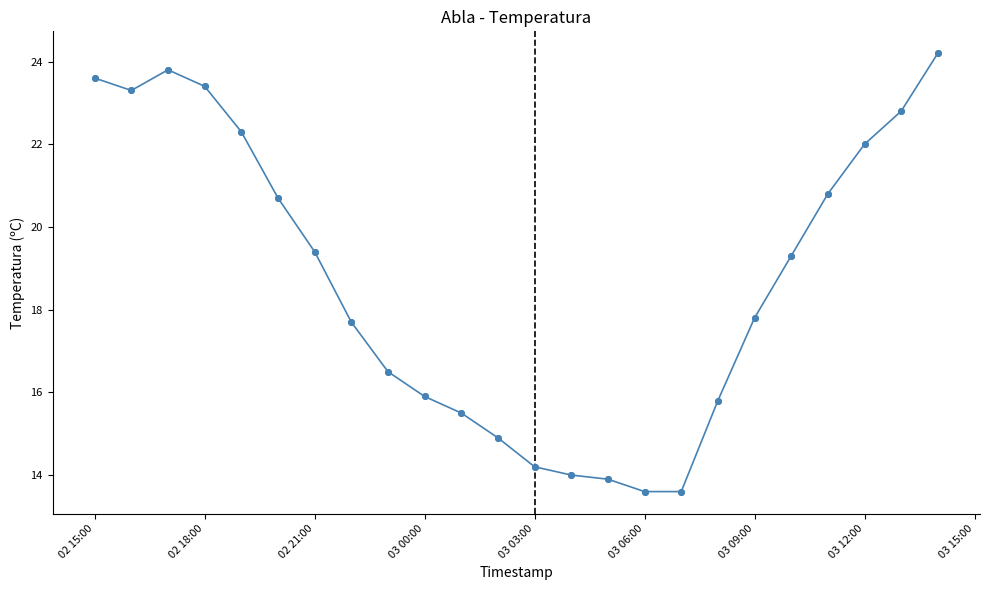

True or false: there are more than 2 points higher than both neighbors.

False